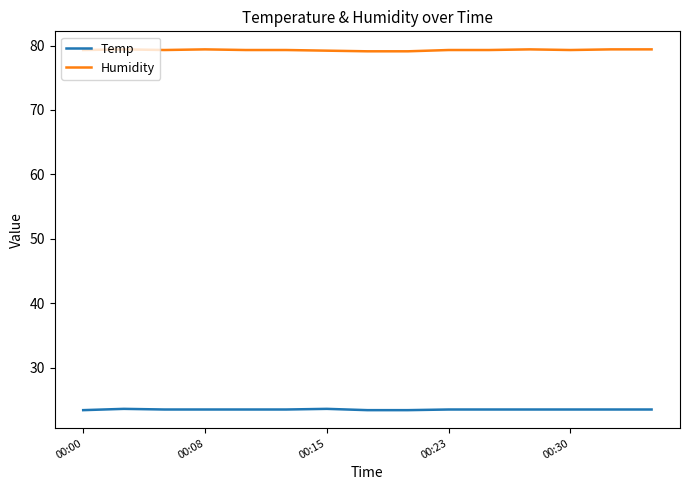

What is the sum of all Temp values?

352.4